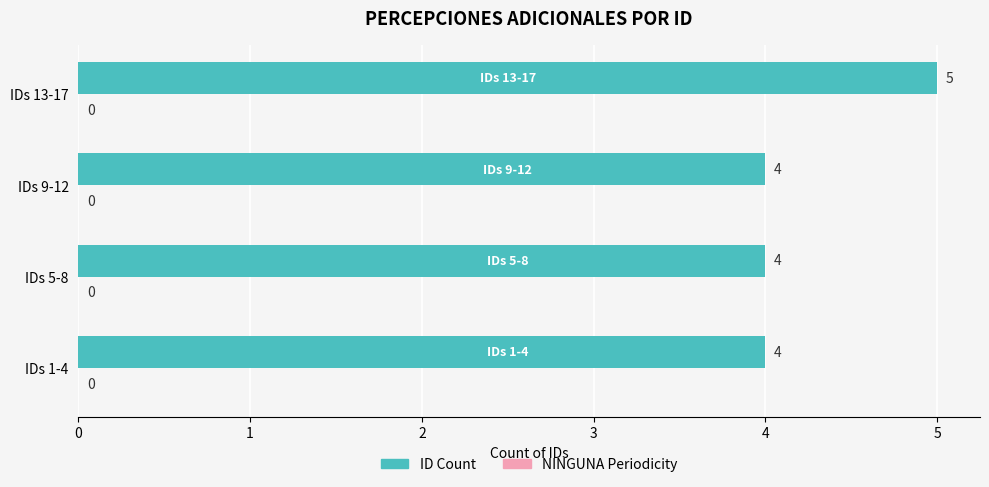

Which category has the highest value across all series?

IDs 13-17